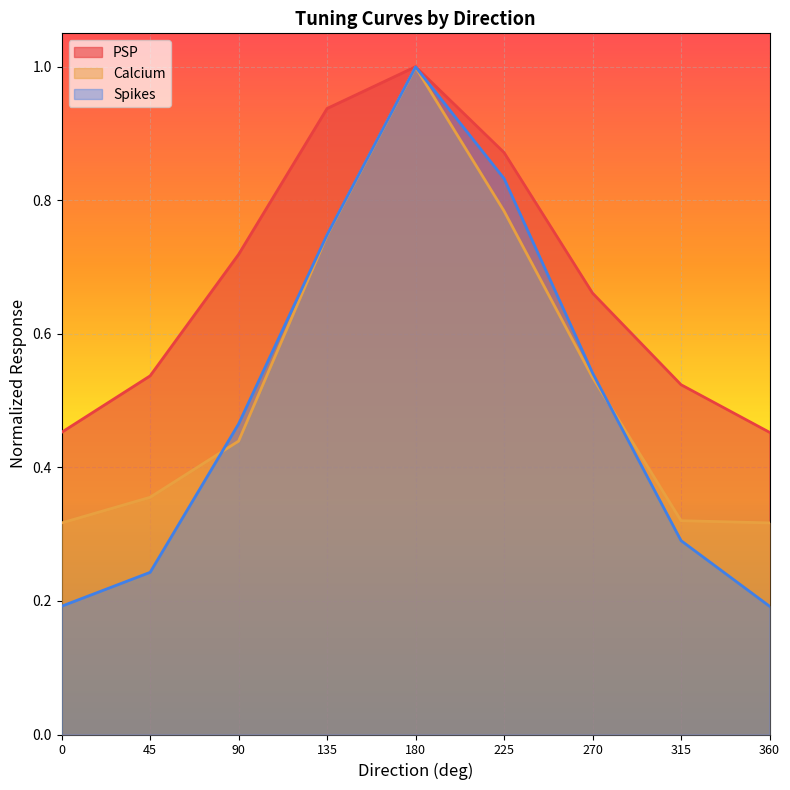

What is the total value across all series at 45?

1.1